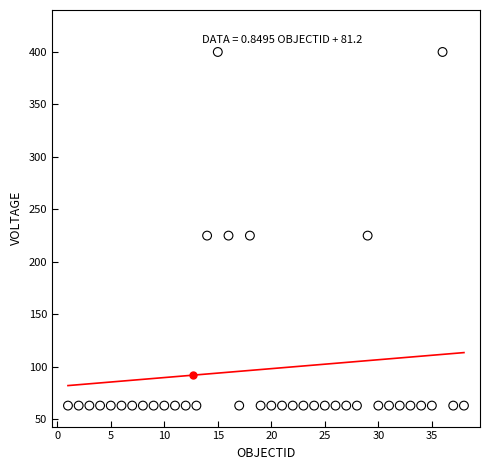

What is the range of Y values (max minus min)?

337